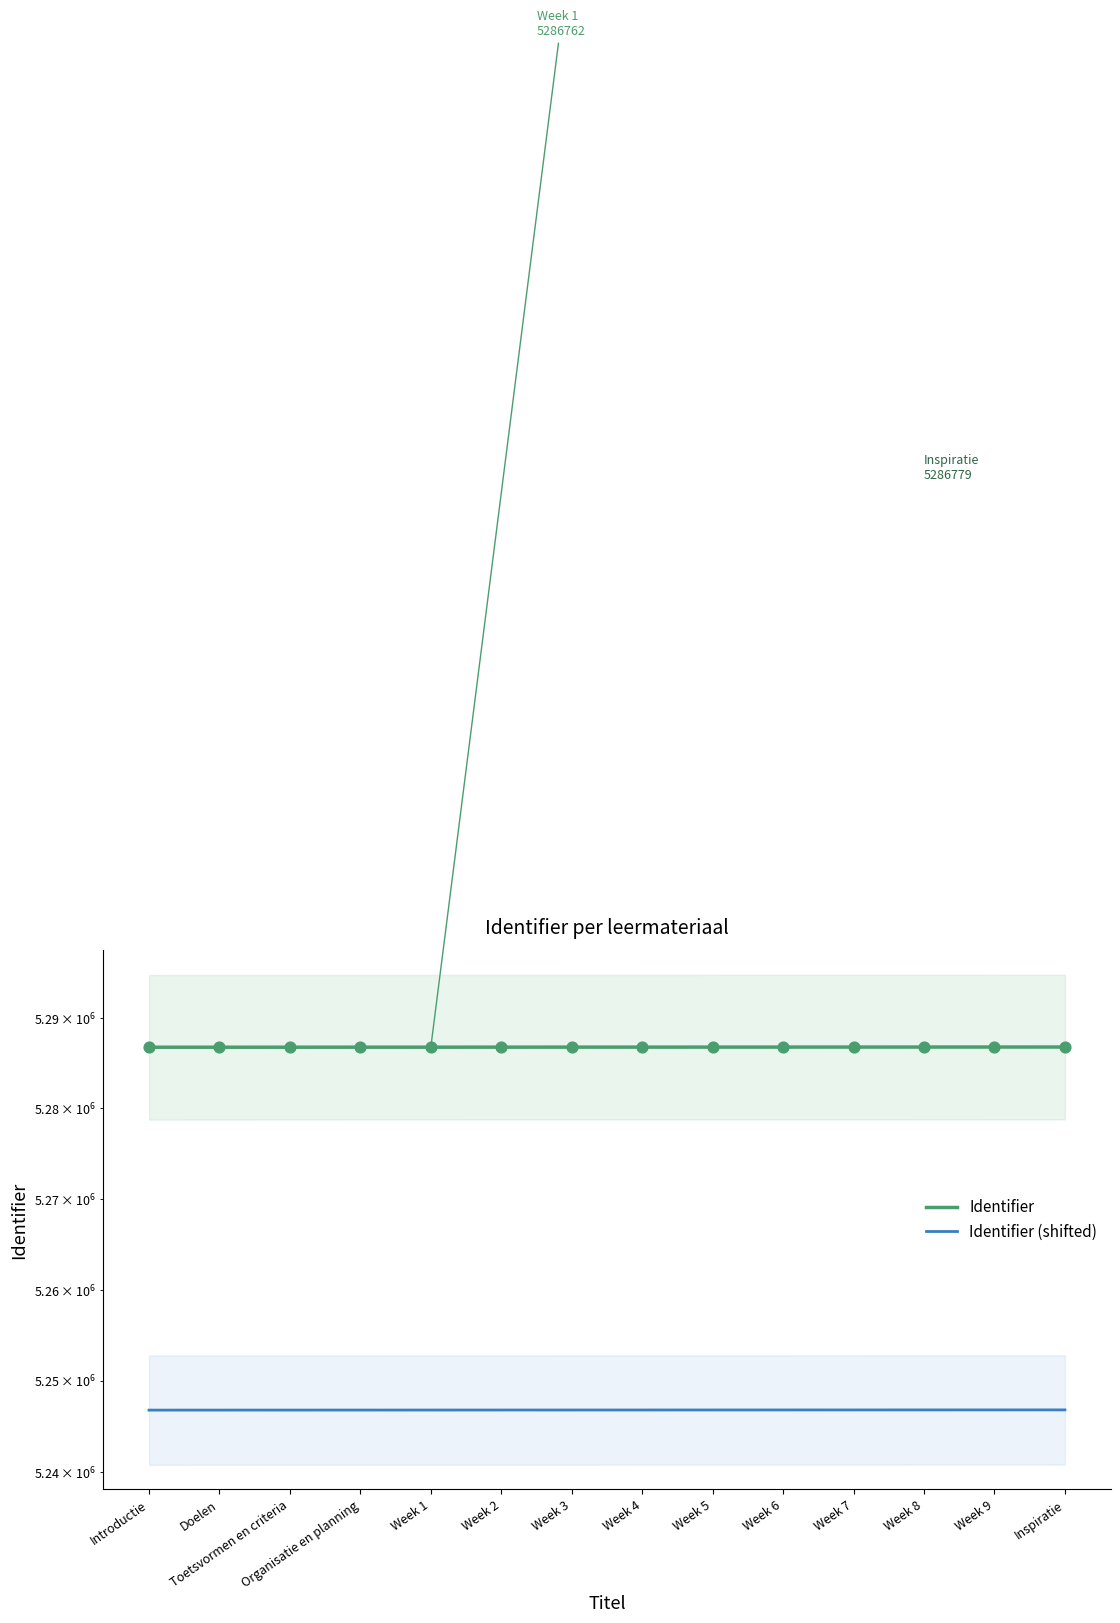

Between Toetsvormen en criteria and Week 1, which is larger?

Week 1